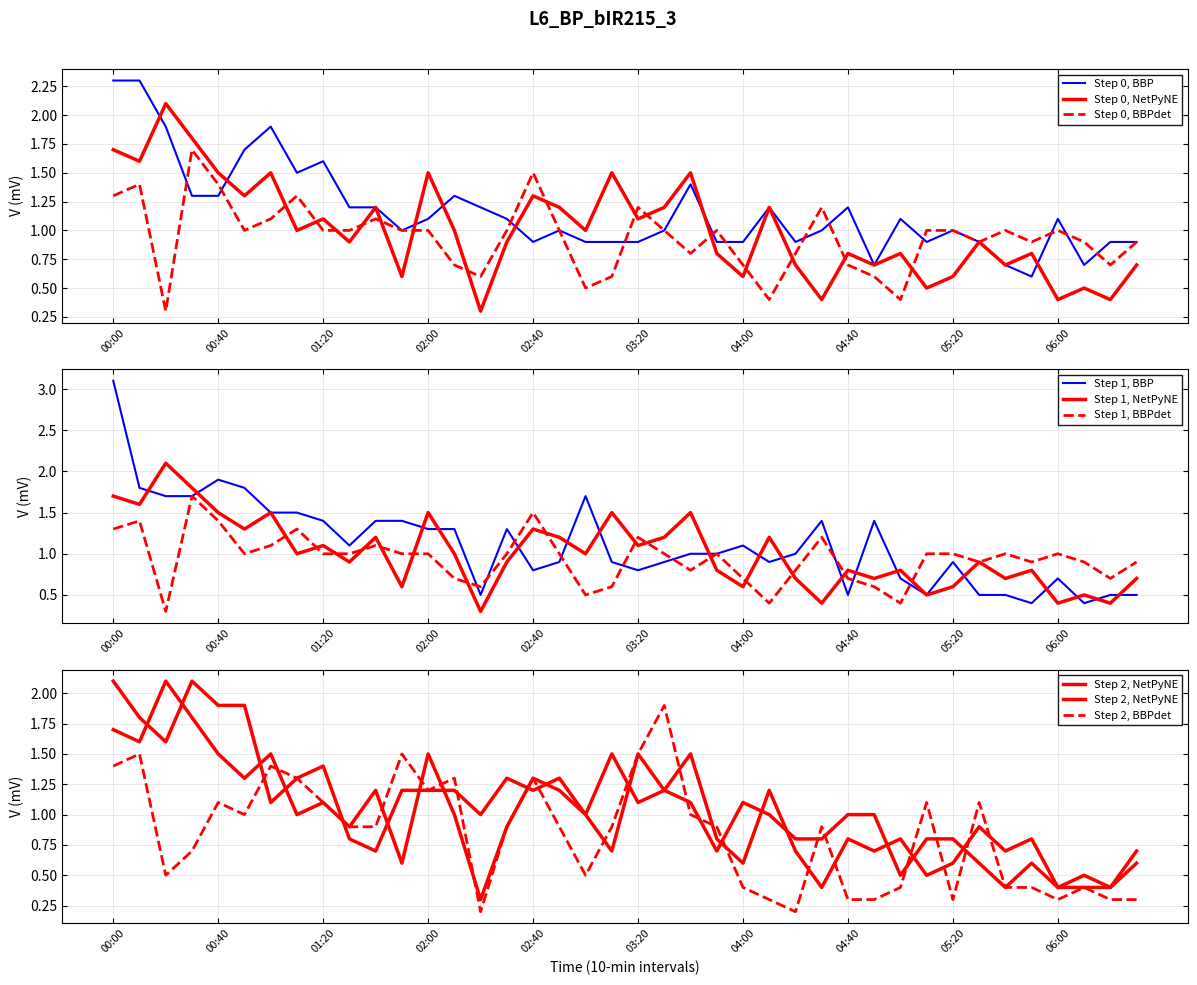

What is the minimum value for Step 0, BBPdet?

0.3